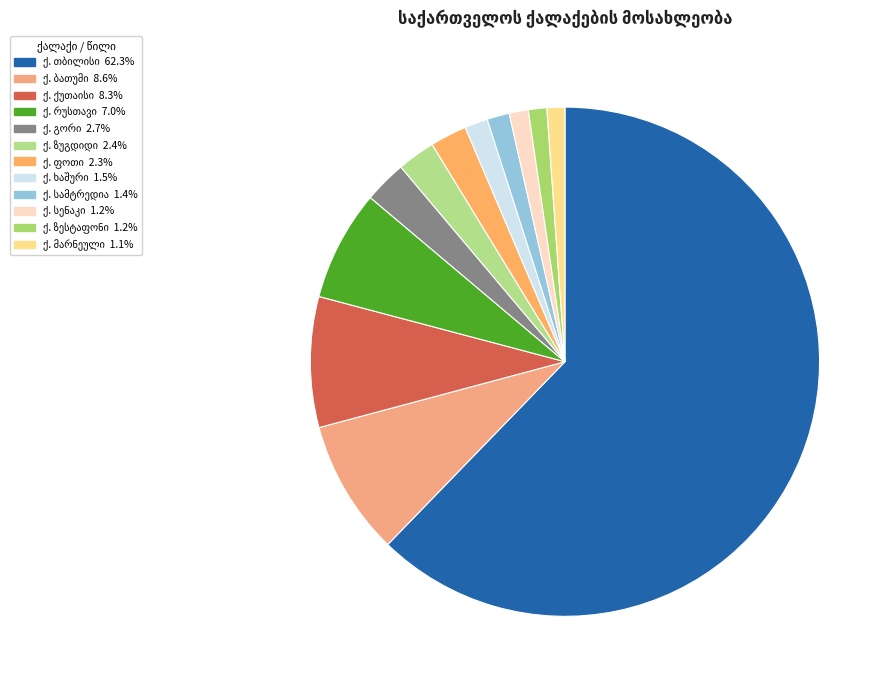

The ქ. თბილისი slice represents 62% of the pie. True or false?

True